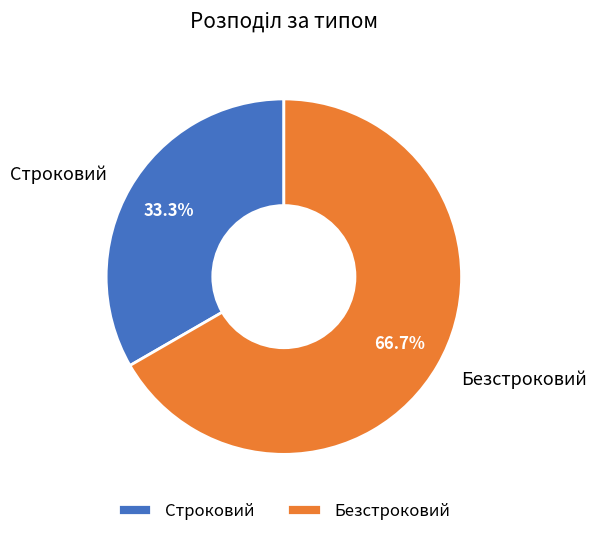

To the nearest percent, what portion does Строковий represent?

33%